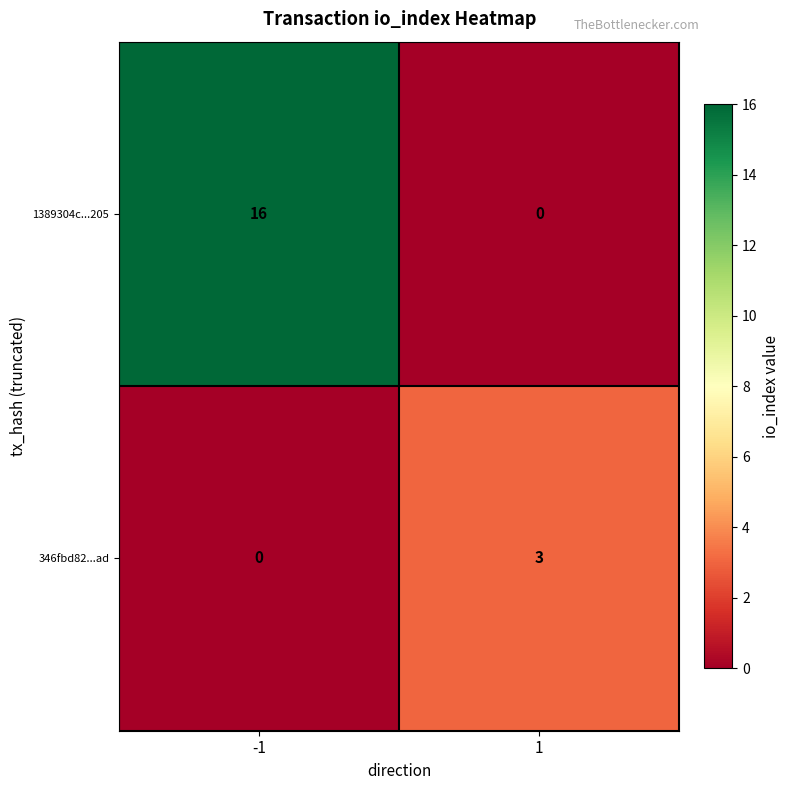

How many series are shown in this chart?

2